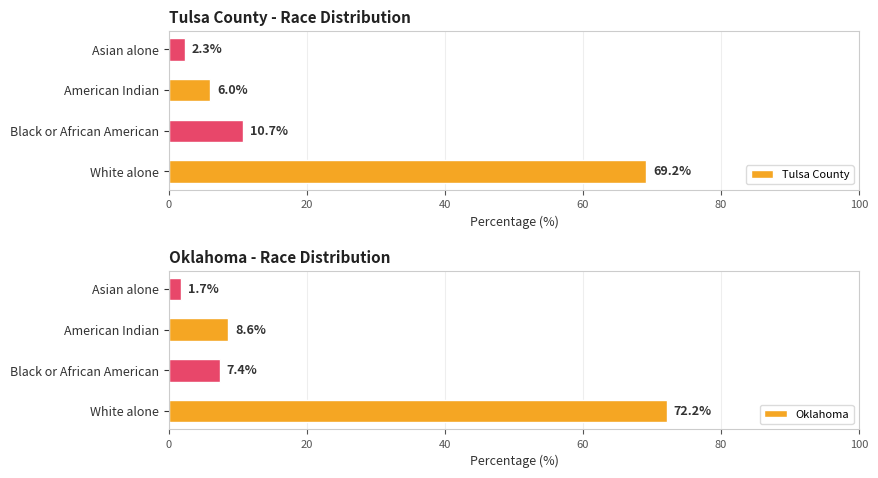

Reading right to left, list all the values displayed in this chart.

Tulsa County: 60=2.3	40=6.0	20=10.7	0=69.2
Oklahoma: 60=1.7	40=8.6	20=7.4	0=72.2